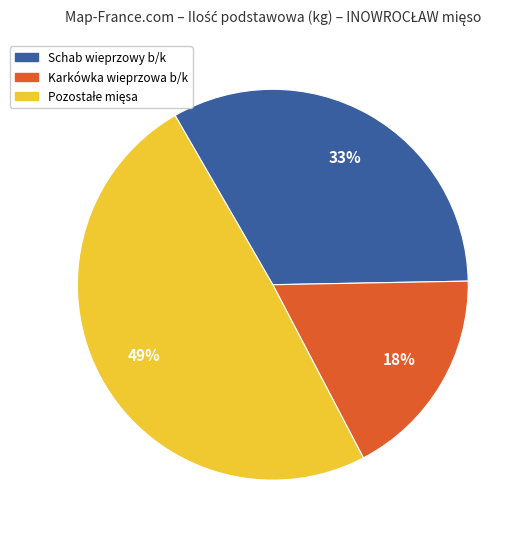

Does any single category account for the majority?

No